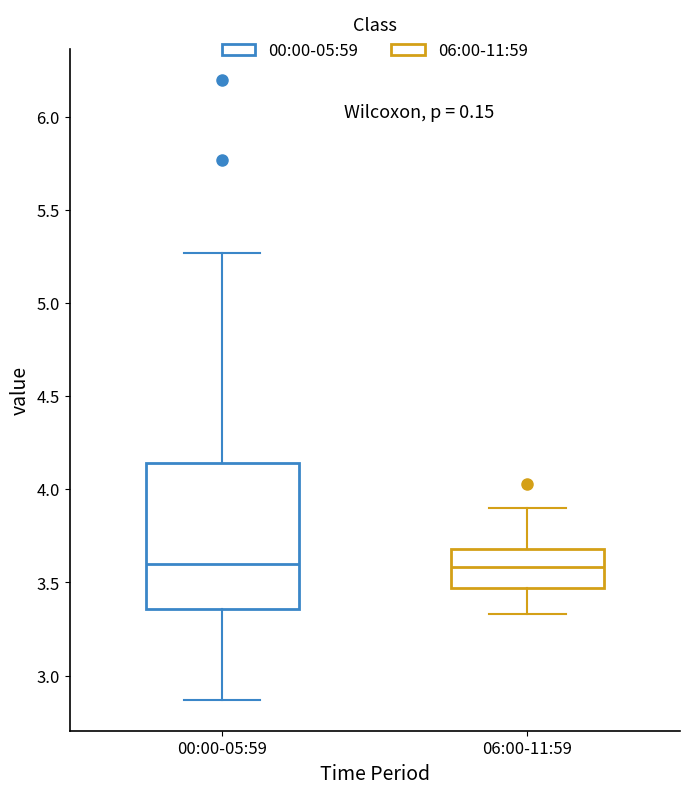

Reading left to right, read every box against the y-axis: the position of its median line, the range the box covers, and the ends of its whiskers. The values are not printed on the chart, so give them approximately, as read against the axis.

00:00-05:59: median 3.60, box 3.35 to 4.15, whiskers 2.85 to 5.25
06:00-11:59: median 3.60, box 3.45 to 3.70, whiskers 3.35 to 3.90